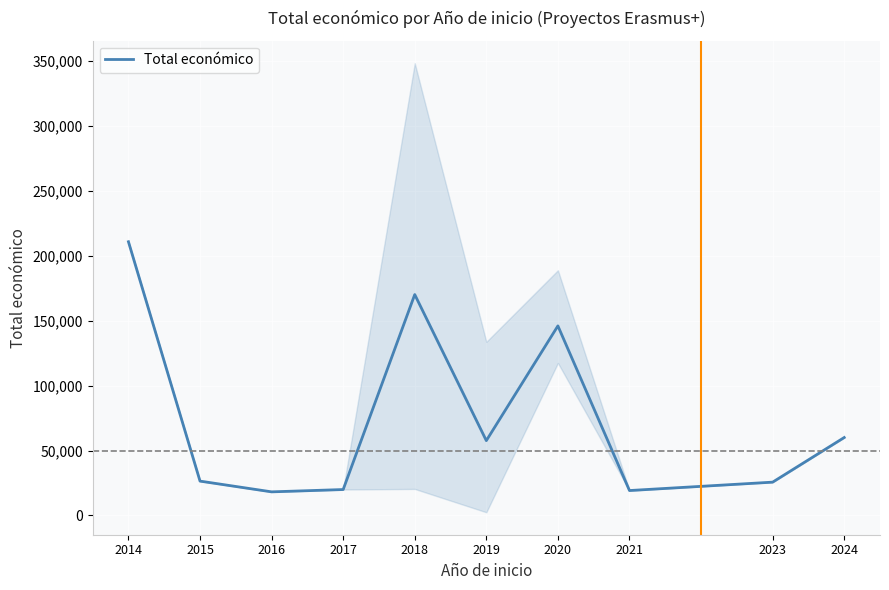

What is the difference between the maximum and second lowest values?

191575.0